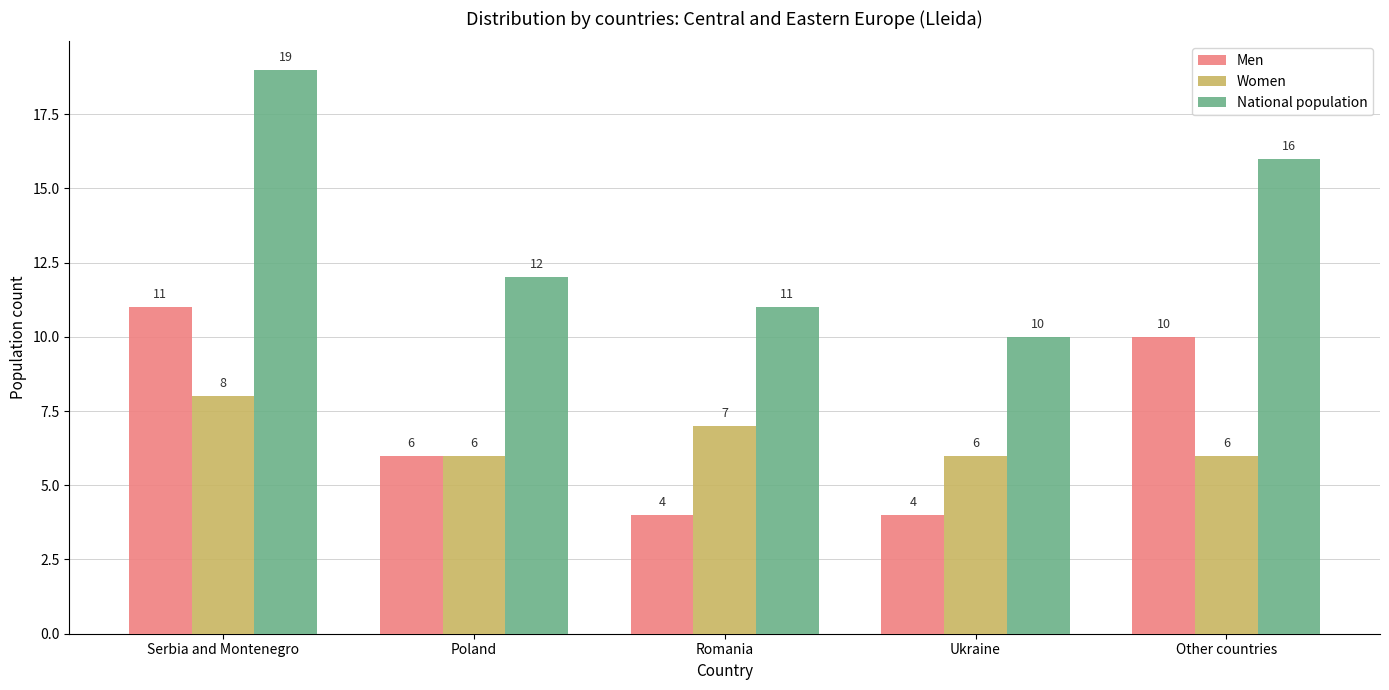

What is the label of the 3rd bar from the left?

Romania